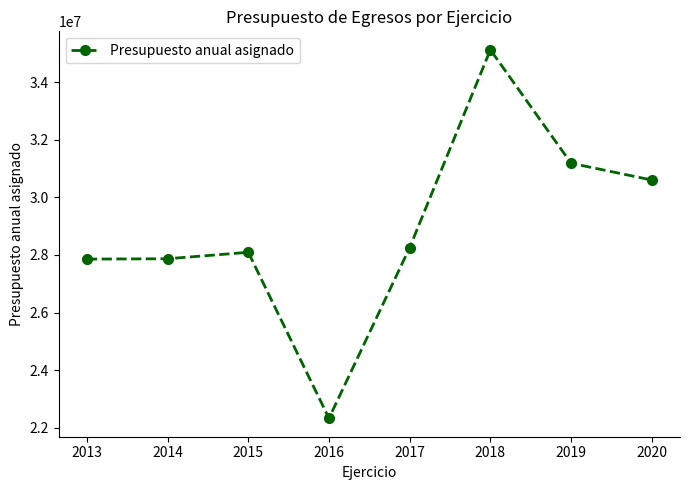

What is the sum of all values?

231332974.9